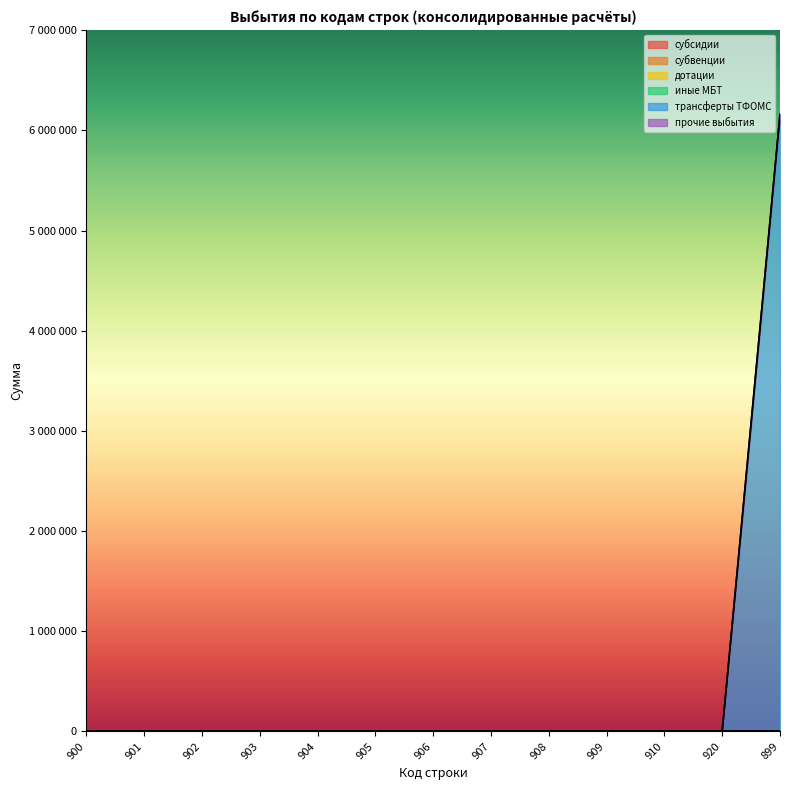

Rank the series by their maximum value, from lowest to highest.

субсидии, субвенции, дотации, иные МБТ, прочие выбытия, трансферты ТФОМС